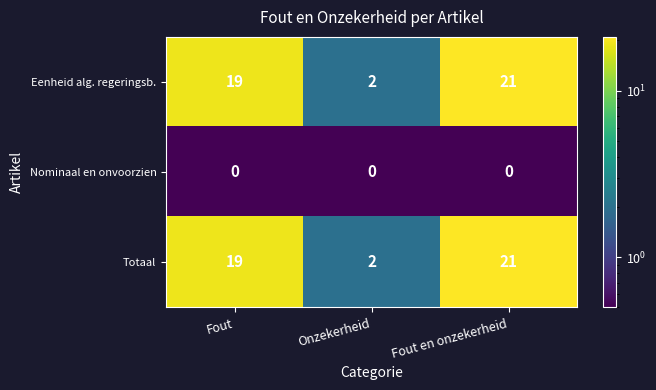

What is the difference between the maximum and minimum values in the Totaal series?

19